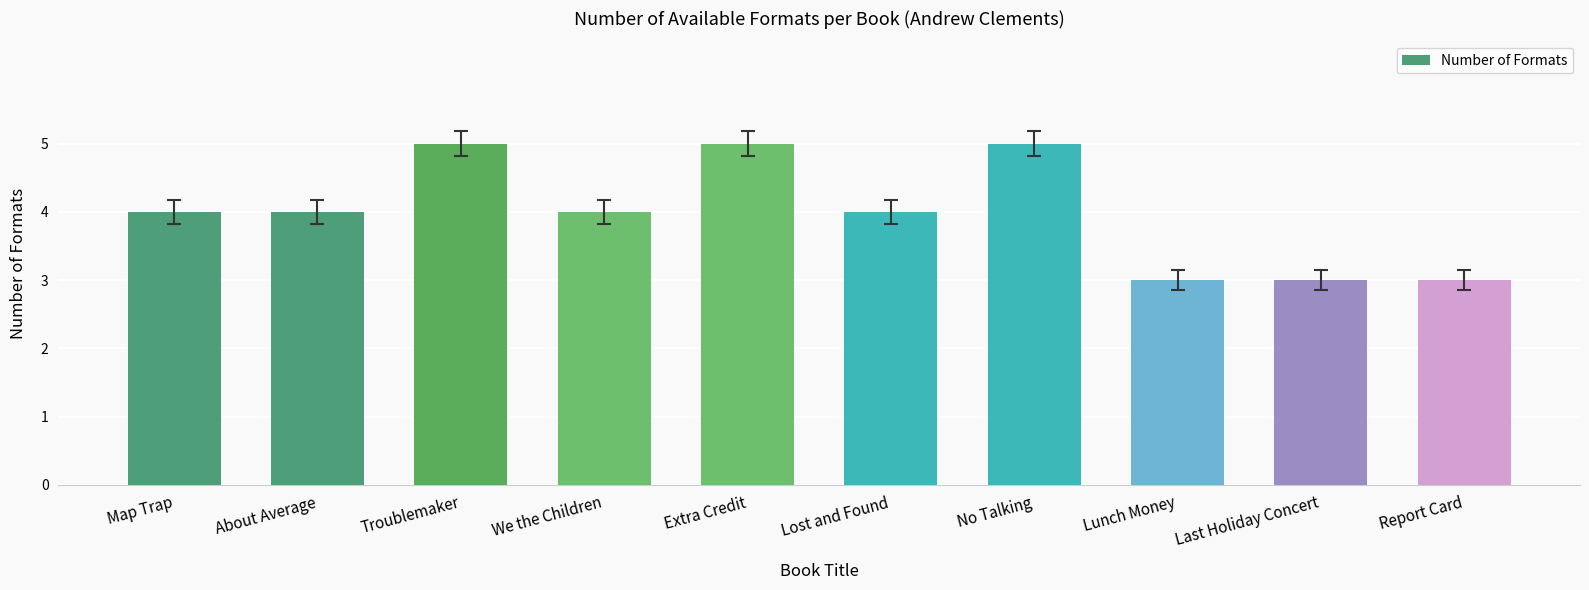

Count the values in the range 3 to 5.

10